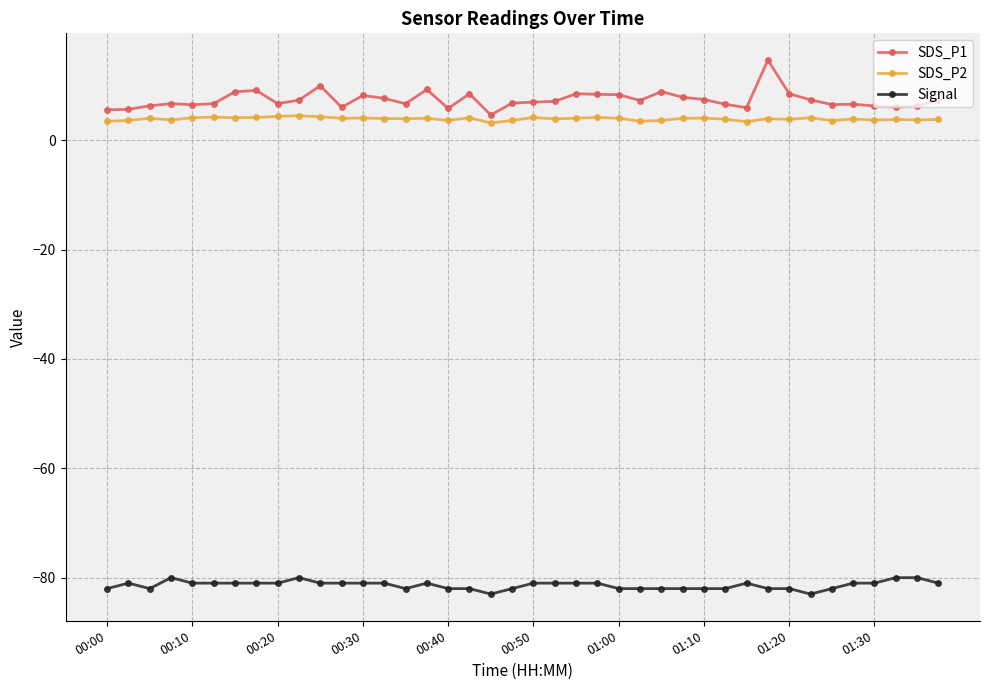

What is the maximum value shown in the chart?

14.7